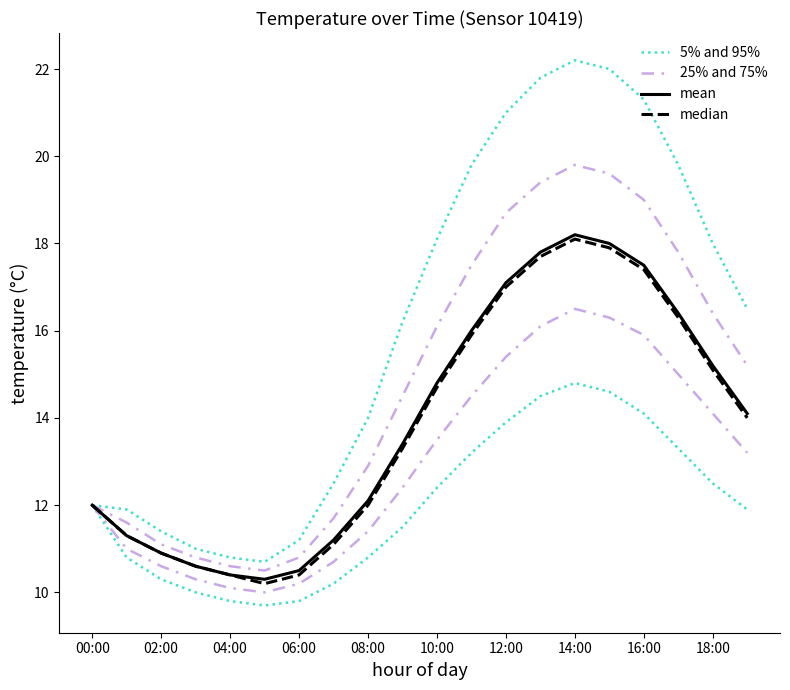

How many interior local valleys does the 25% and 75% series have?

1